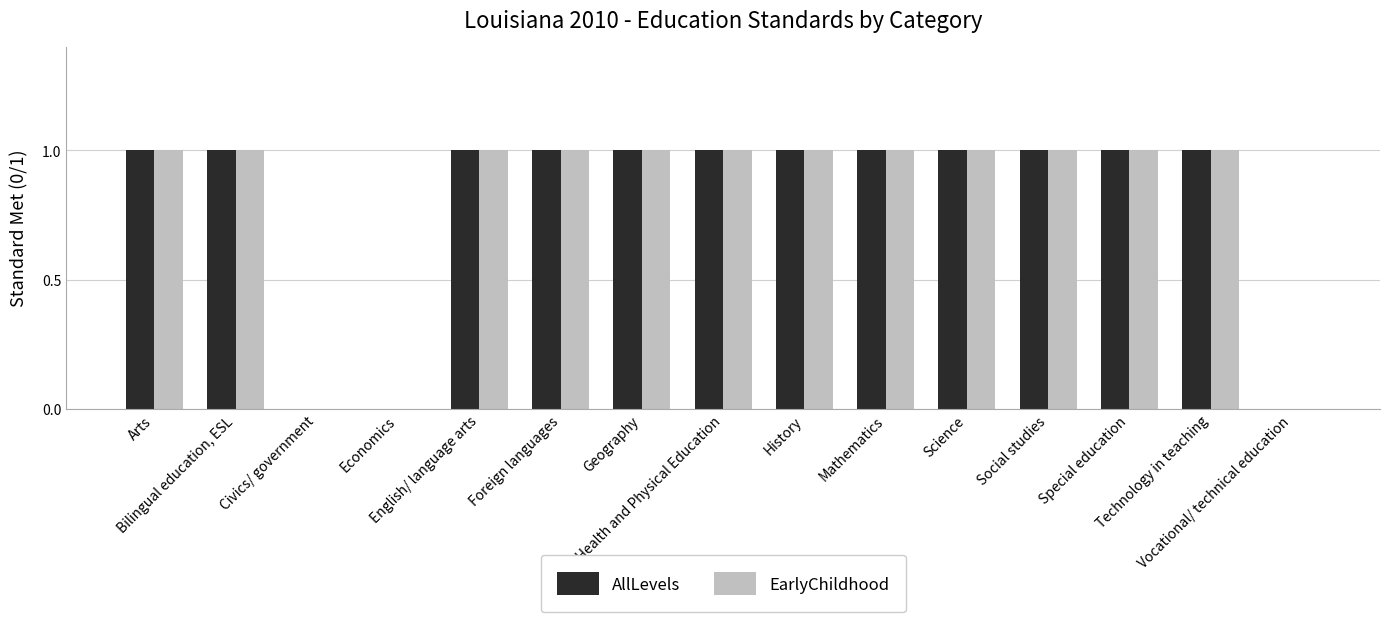

Count the AllLevels values in the range 1 to 2.

12